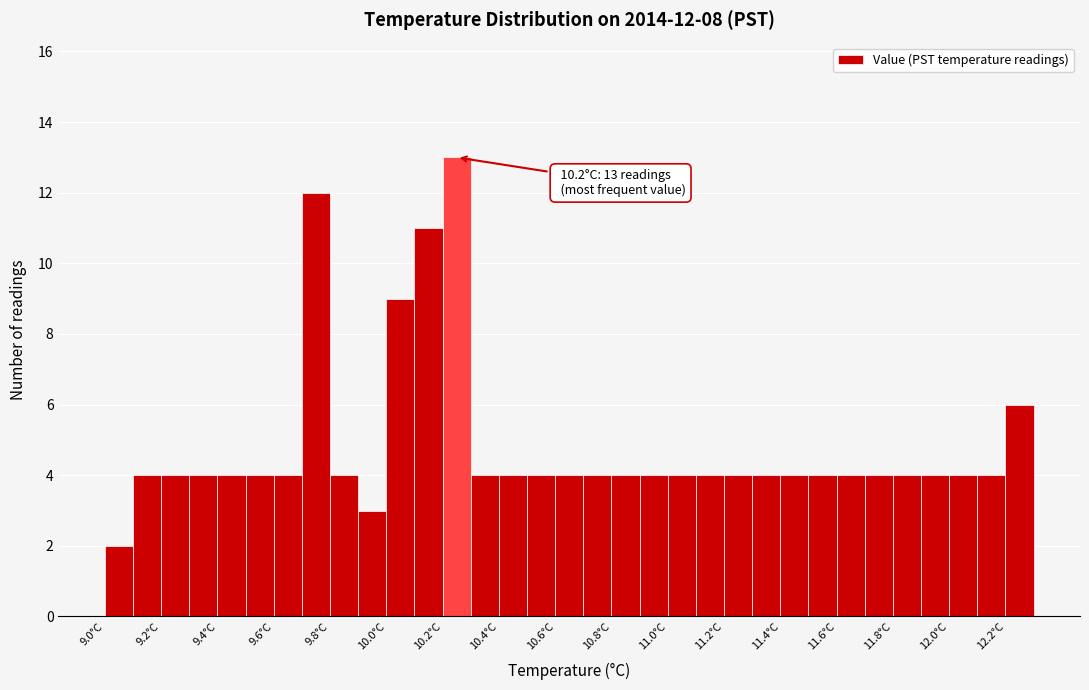

Over which range of the x-axis is the bar tallest?

10.2 to 10.3